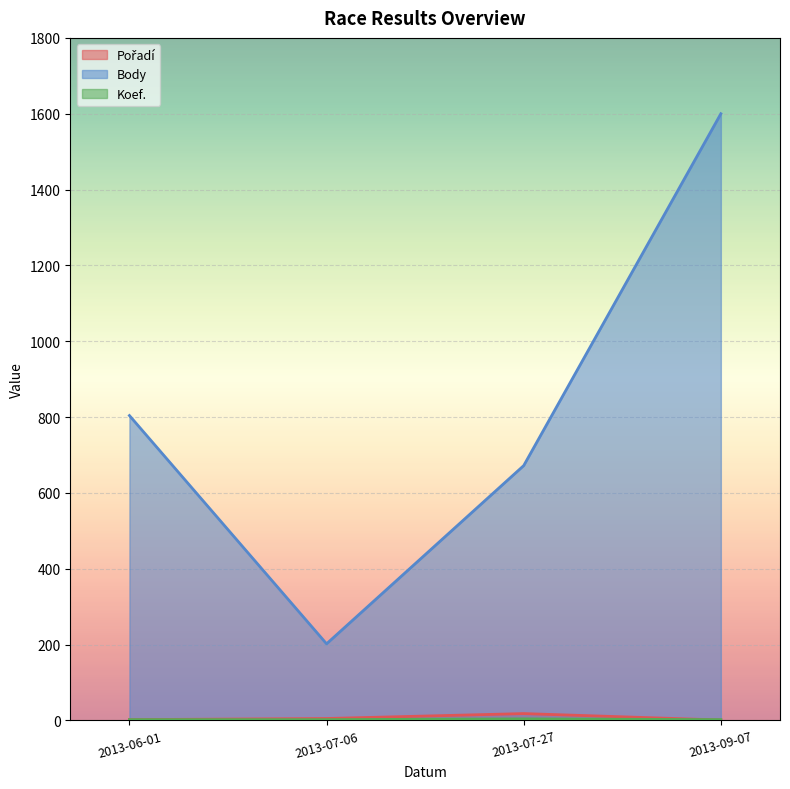

The value of Pořadí at 2013-06-01 is 1. True or false?

False